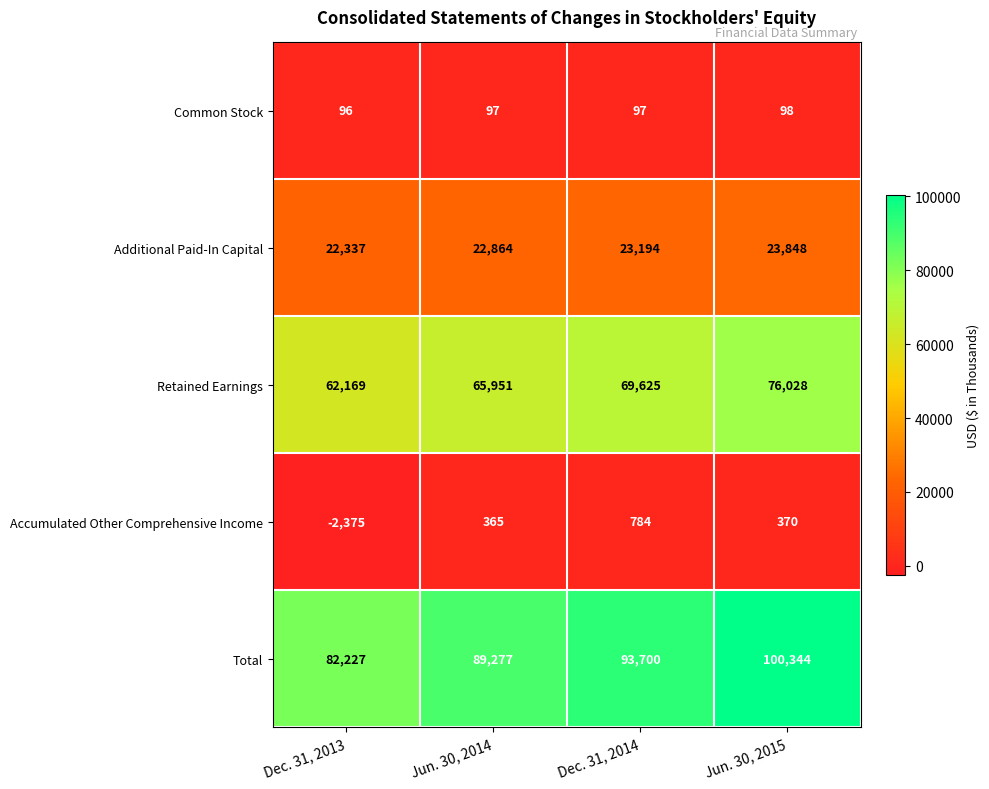

Where is Additional Paid-In Capital nearest to the value 23092?

Dec. 31, 2014